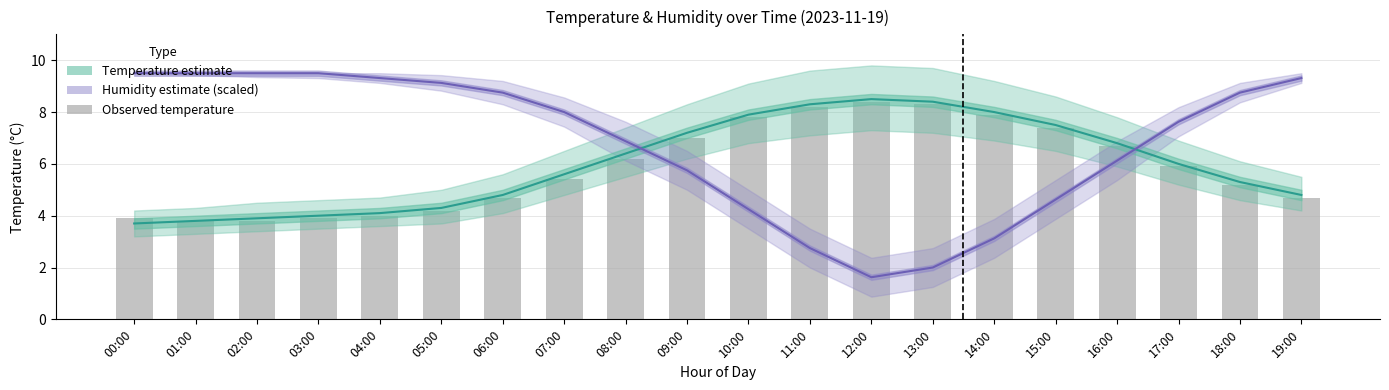

Rank the categories by Humidity estimate (scaled) value from lowest to highest.

12:00, 13:00, 11:00, 14:00, 10:00, 15:00, 09:00, 16:00, 08:00, 17:00, 07:00, 06:00, 18:00, 05:00, 04:00, 19:00, 00:00, 01:00, 02:00, 03:00